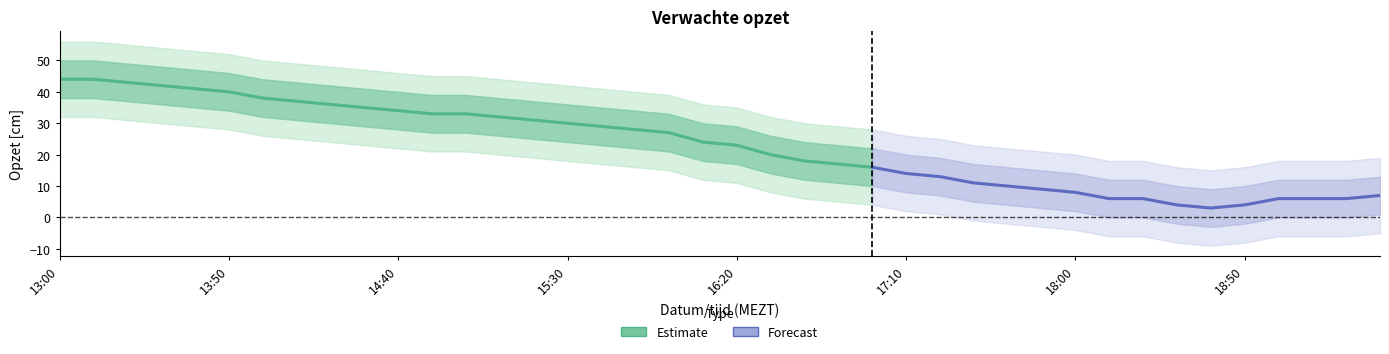

Reading left to right, what are all the values shown in this chart?

verwachte opzet: 13:00=44	13:10=44	13:20=43	13:30=42	13:40=41	13:50=40	14:00=38	14:10=37	14:20=36	14:30=35	14:40=34	14:50=33	15:00=33	15:10=32	15:20=31	15:30=30	15:40=29	15:50=28	16:00=27	16:10=24	16:20=23	16:30=20	16:40=18	16:50=17	17:00=16	17:10=14	17:20=13	17:30=11	17:40=10	17:50=9	18:00=8	18:10=6	18:20=6	18:30=4	18:40=3	18:50=4	19:00=6	19:10=6	19:20=6	19:30=7
opzet_upper1: 13:00=50	13:10=50	13:20=49	13:30=48	13:40=47	13:50=46	14:00=44	14:10=43	14:20=42	14:30=41	14:40=40	14:50=39	15:00=39	15:10=38	15:20=37	15:30=36	15:40=35	15:50=34	16:00=33	16:10=30	16:20=29	16:30=26	16:40=24	16:50=23	17:00=22	17:10=20	17:20=19	17:30=17	17:40=16	17:50=15	18:00=14	18:10=12	18:20=12	18:30=10	18:40=9	18:50=10	19:00=12	19:10=12	19:20=12	19:30=13
opzet_lower1: 13:00=38	13:10=38	13:20=37	13:30=36	13:40=35	13:50=34	14:00=32	14:10=31	14:20=30	14:30=29	14:40=28	14:50=27	15:00=27	15:10=26	15:20=25	15:30=24	15:40=23	15:50=22	16:00=21	16:10=18	16:20=17	16:30=14	16:40=12	16:50=11	17:00=10	17:10=8	17:20=7	17:30=5	17:40=4	17:50=3	18:00=2	18:10=0	18:20=0	18:30=-2	18:40=-3	18:50=-2	19:00=0	19:10=0	19:20=0	19:30=1
opzet_upper2: 13:00=56	13:10=56	13:20=55	13:30=54	13:40=53	13:50=52	14:00=50	14:10=49	14:20=48	14:30=47	14:40=46	14:50=45	15:00=45	15:10=44	15:20=43	15:30=42	15:40=41	15:50=40	16:00=39	16:10=36	16:20=35	16:30=32	16:40=30	16:50=29	17:00=28	17:10=26	17:20=25	17:30=23	17:40=22	17:50=21	18:00=20	18:10=18	18:20=18	18:30=16	18:40=15	18:50=16	19:00=18	19:10=18	19:20=18	19:30=19
opzet_lower2: 13:00=32	13:10=32	13:20=31	13:30=30	13:40=29	13:50=28	14:00=26	14:10=25	14:20=24	14:30=23	14:40=22	14:50=21	15:00=21	15:10=20	15:20=19	15:30=18	15:40=17	15:50=16	16:00=15	16:10=12	16:20=11	16:30=8	16:40=6	16:50=5	17:00=4	17:10=2	17:20=1	17:30=-1	17:40=-2	17:50=-3	18:00=-4	18:10=-6	18:20=-6	18:30=-8	18:40=-9	18:50=-8	19:00=-6	19:10=-6	19:20=-6	19:30=-5